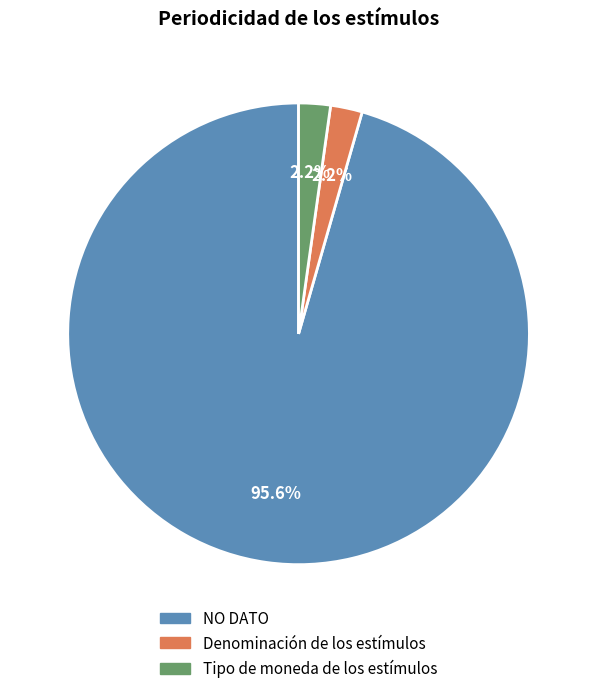

Which category accounts for the majority?

NO DATO